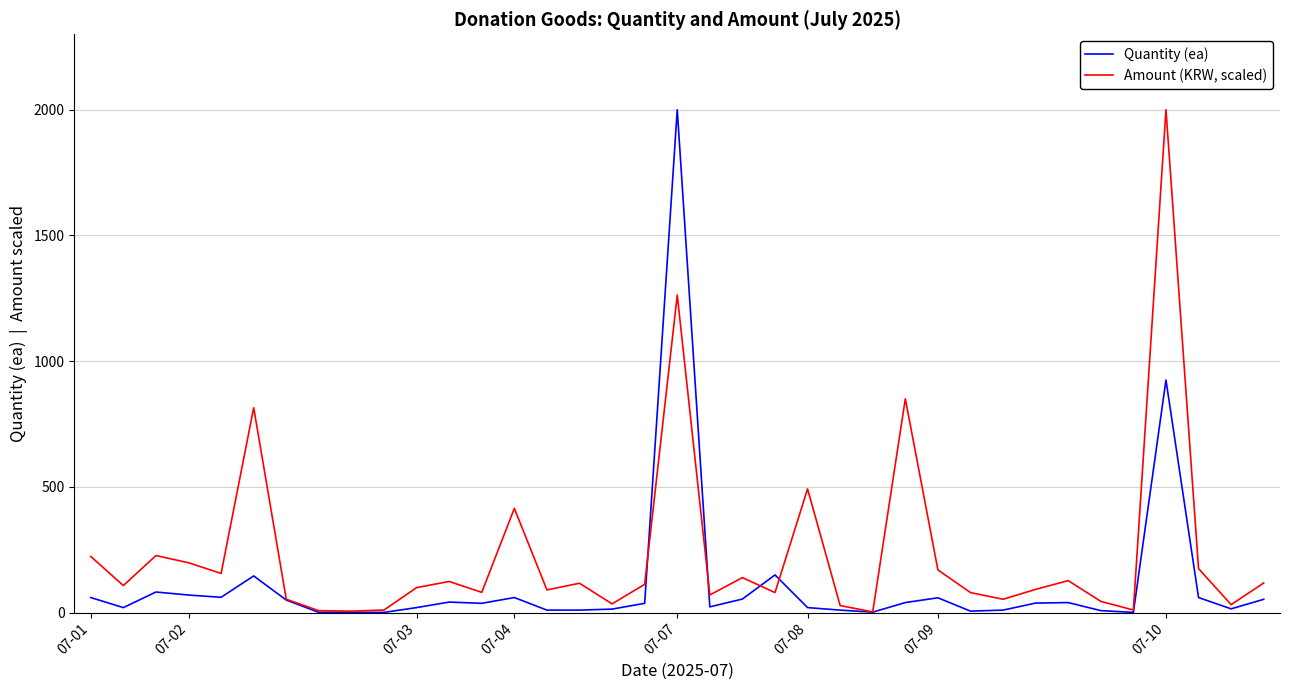

What is the maximum value for Amount (KRW, scaled)?

2000.0